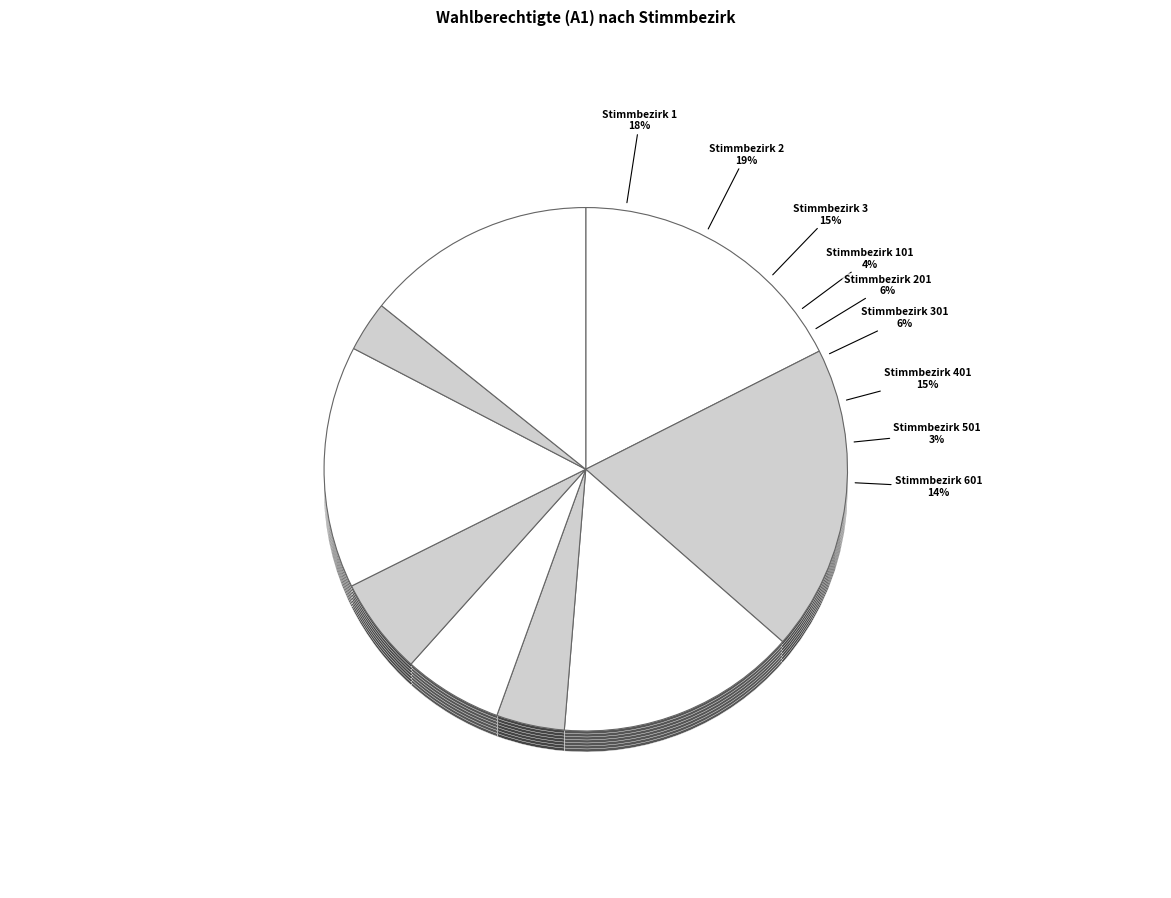

To the nearest percent, what portion does Stimmbezirk 3 represent?

15%